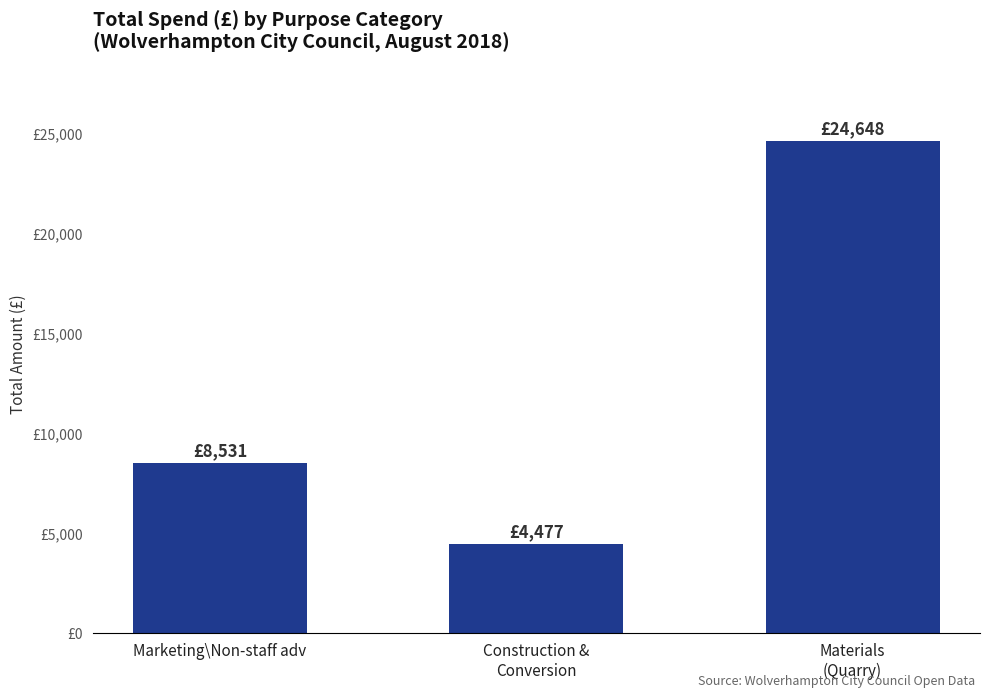

What is the change in value from Marketing\Non-staff adv to Materials
(Quarry)?

+16116.8